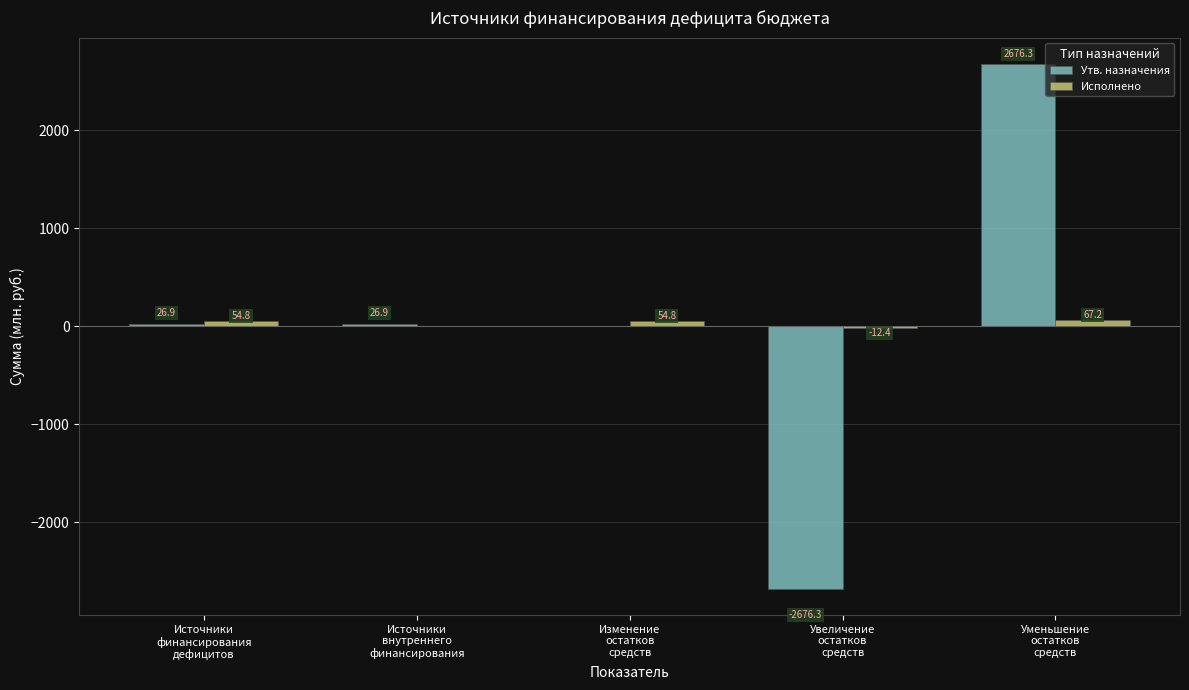

Which series has the largest range (max minus min)?

Утв. назначения